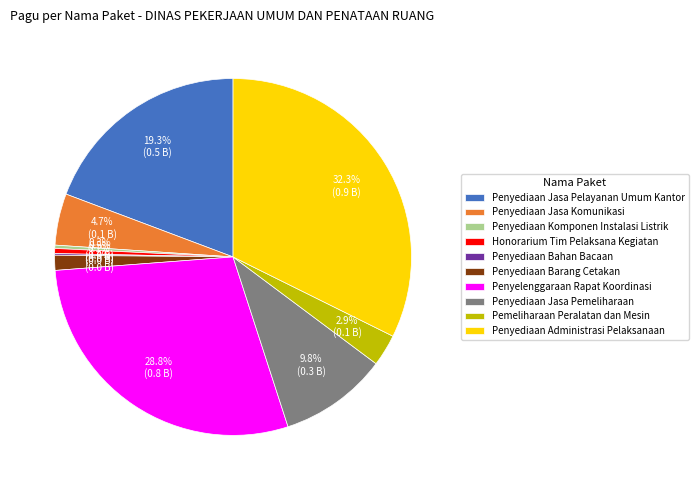

Do Penyediaan Jasa Pelayanan Umum Kantor and Penyediaan Jasa Pemeliharaan together represent more than half of the pie?

No